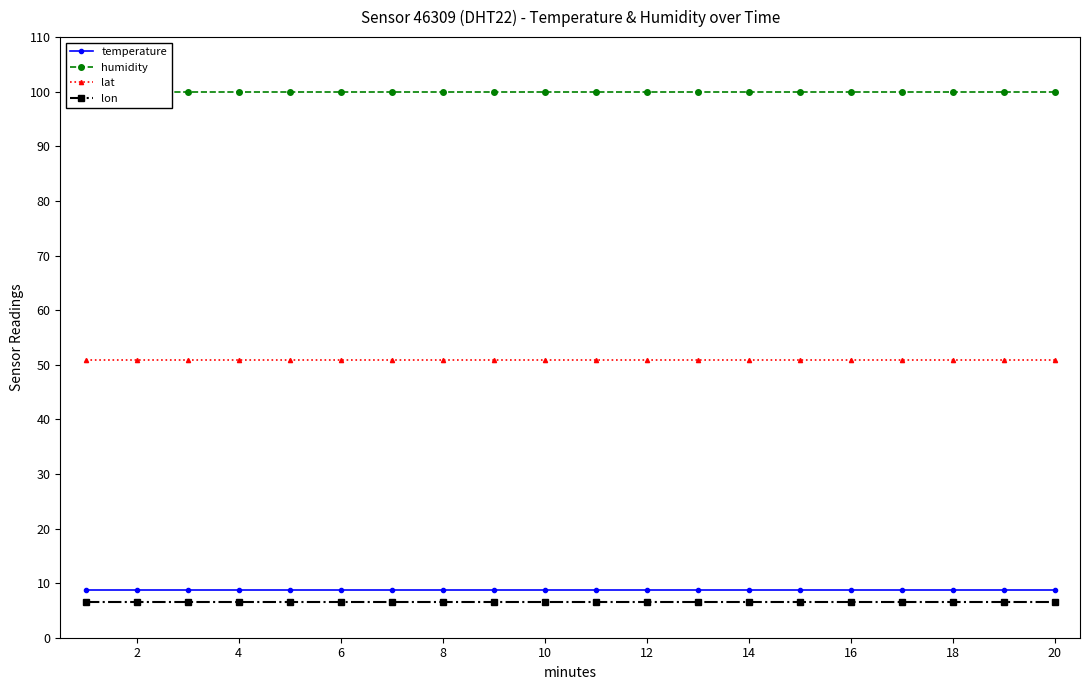

What is the highest value of the lon series?

6.5